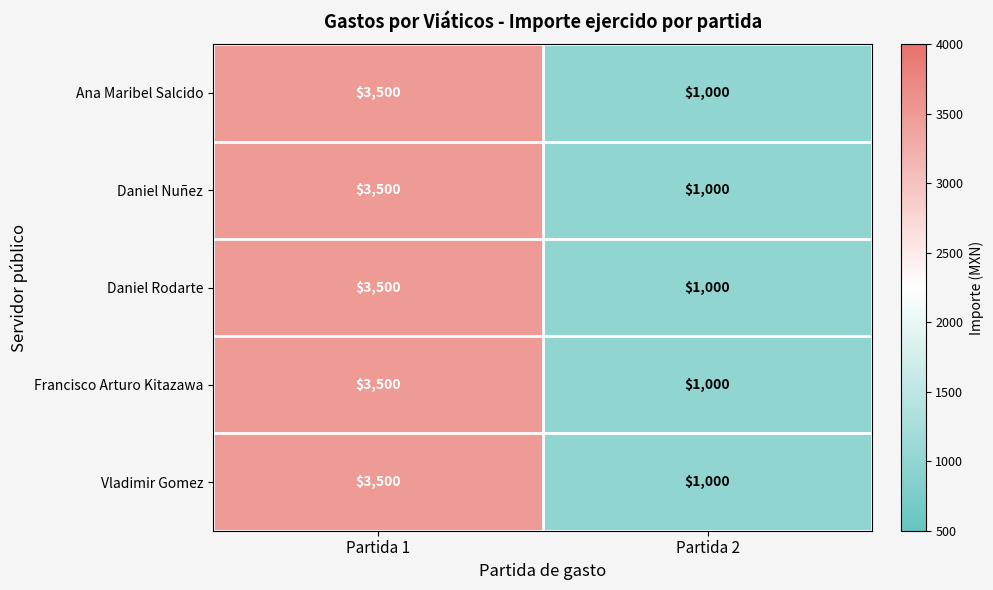

What is the smallest value displayed?

1000